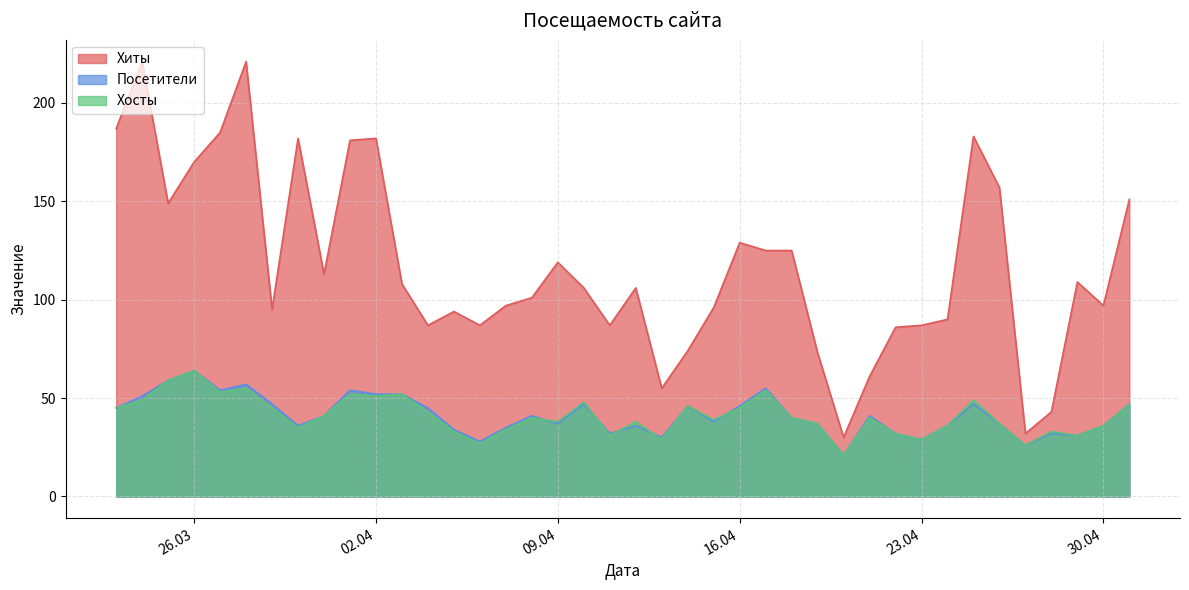

How many distinct data groups are displayed?

3